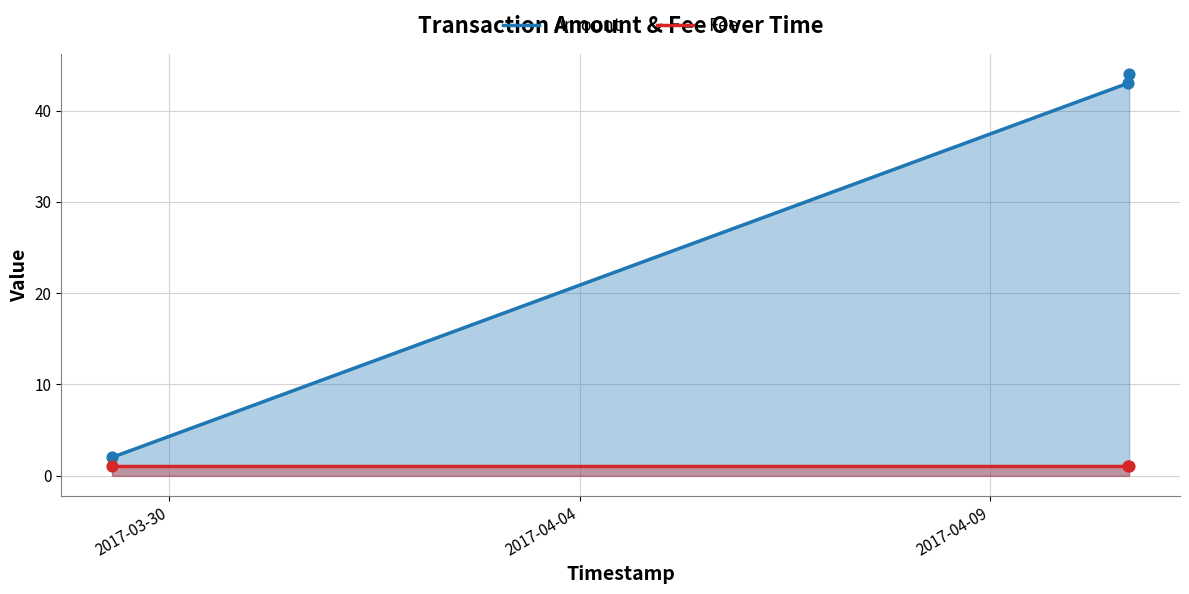

What are all the series names shown in the legend?

Amount, Fee